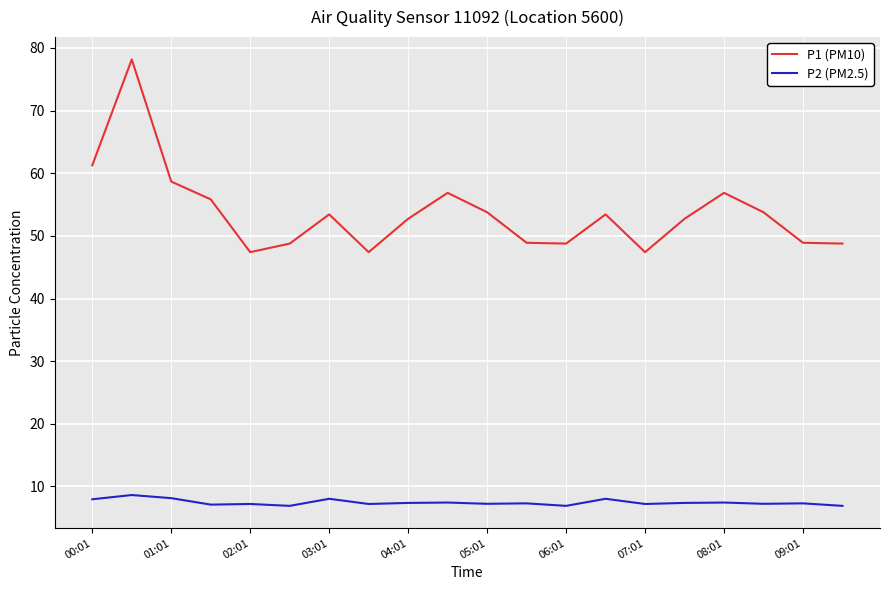

What is the difference between the maximum and minimum values in the P1 (PM10) series?

30.8